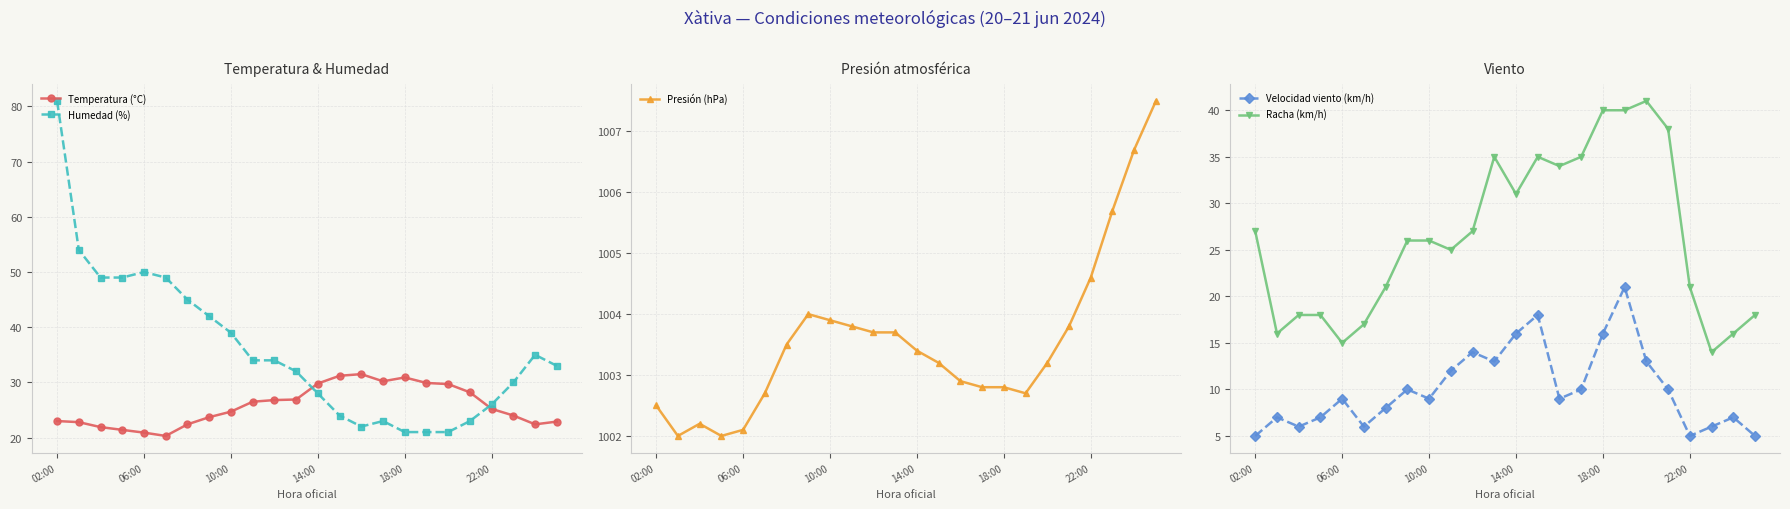

What is the total value across all series at 17?

1114.6